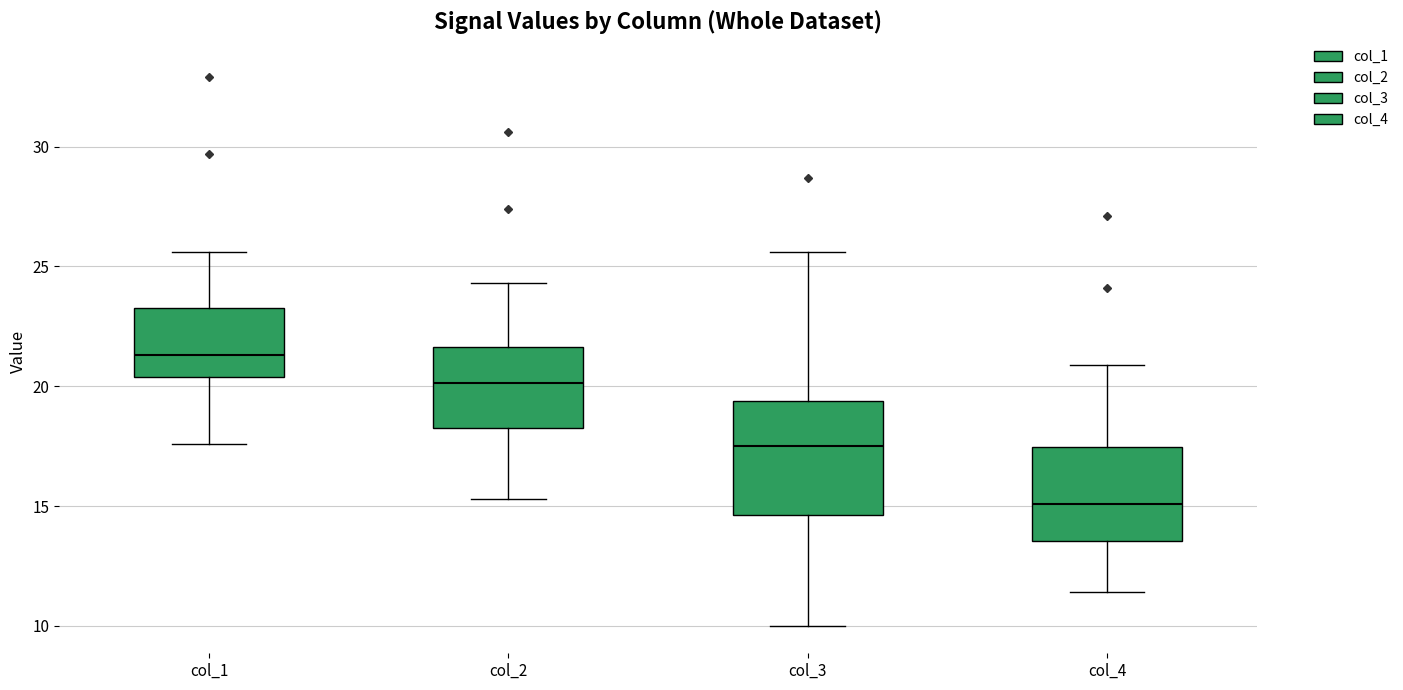

Reading left to right, transcribe this box plot: for each box, give where its median line is, the range the box spans, and where its two whiskers end, as read against the y-axis. The values are not printed on the chart, so give them approximately, as read against the axis.

col_1: median 21.5, box 20.5 to 23.5, whiskers 17.5 to 25.5
col_2: median 20.0, box 18.5 to 21.5, whiskers 15.5 to 24.5
col_3: median 17.5, box 14.5 to 19.5, whiskers 10.0 to 25.5
col_4: median 15.0, box 13.5 to 17.5, whiskers 11.5 to 21.0